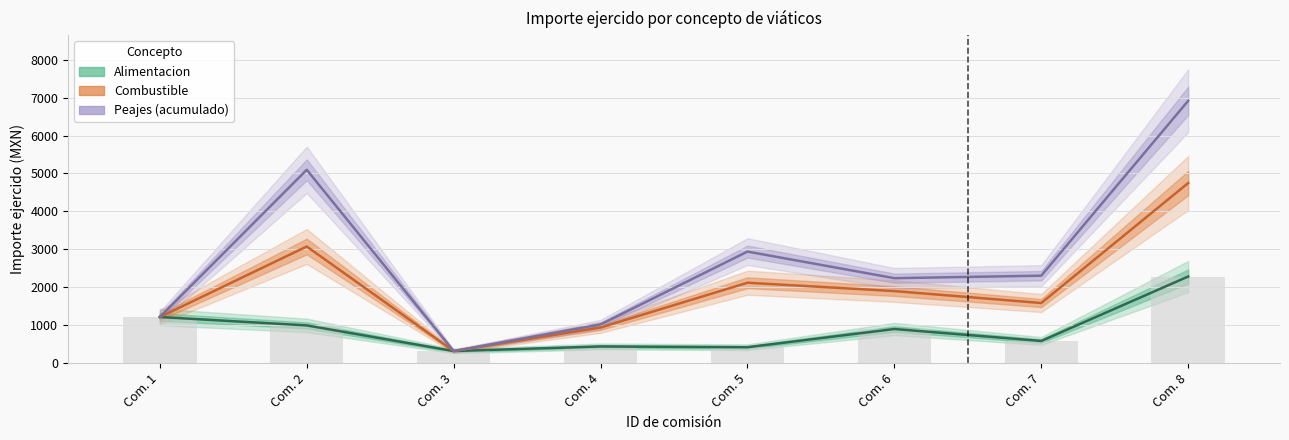

Count the number of data series in this chart.

3